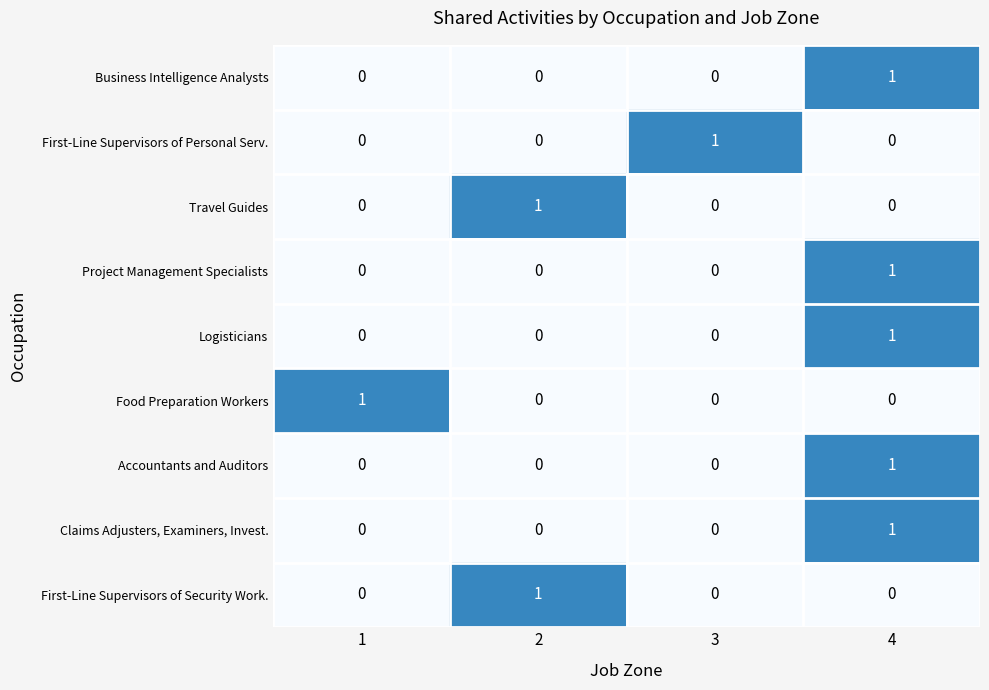

Is the value of Business Intelligence Analysts at 1 greater than the value of Project Management Specialists at 4?

No